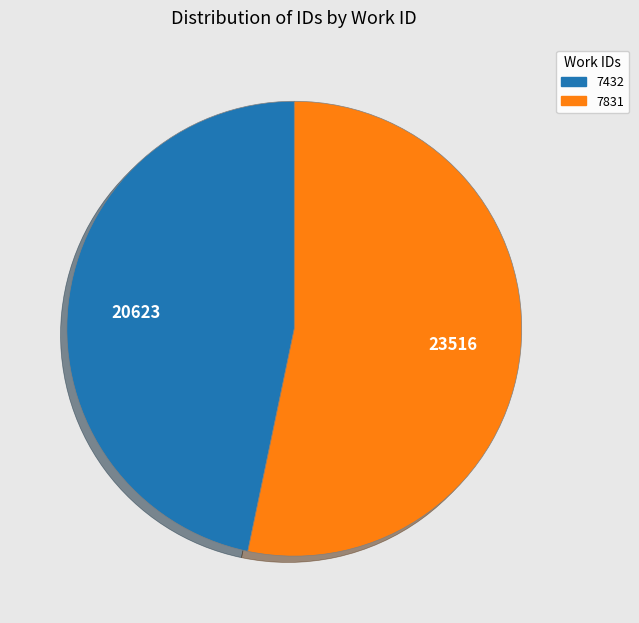

What is the smallest slice in the pie chart?

7432